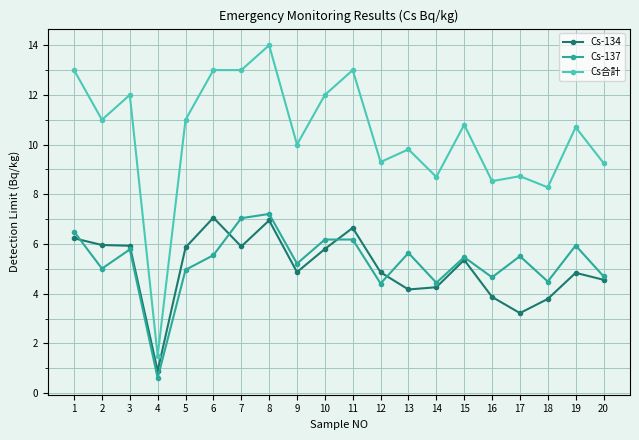

At which category does Cs-137 reach its first local valley?

2